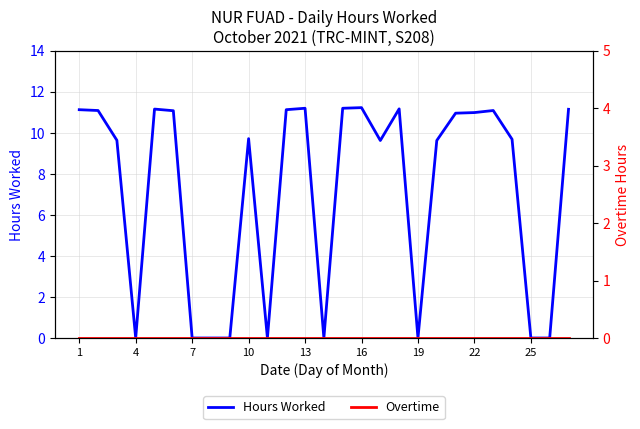

What is the sum of the Hours Worked values at 10 and 22?

20.7